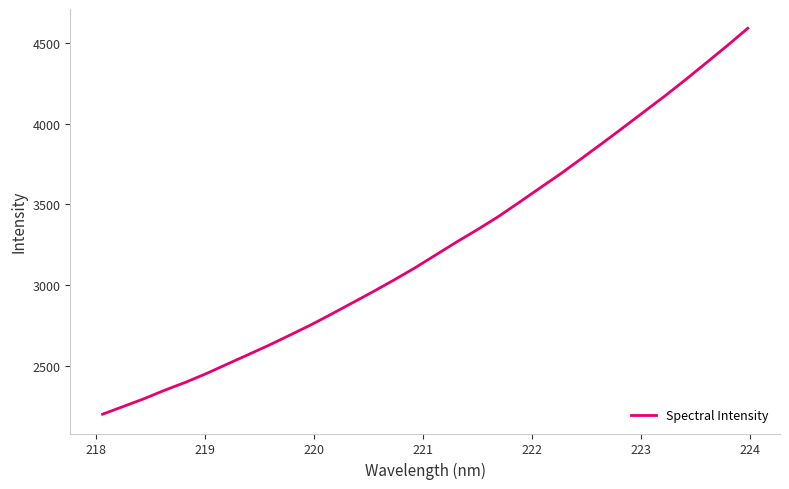

What is the difference between the maximum and minimum values?

2393.0